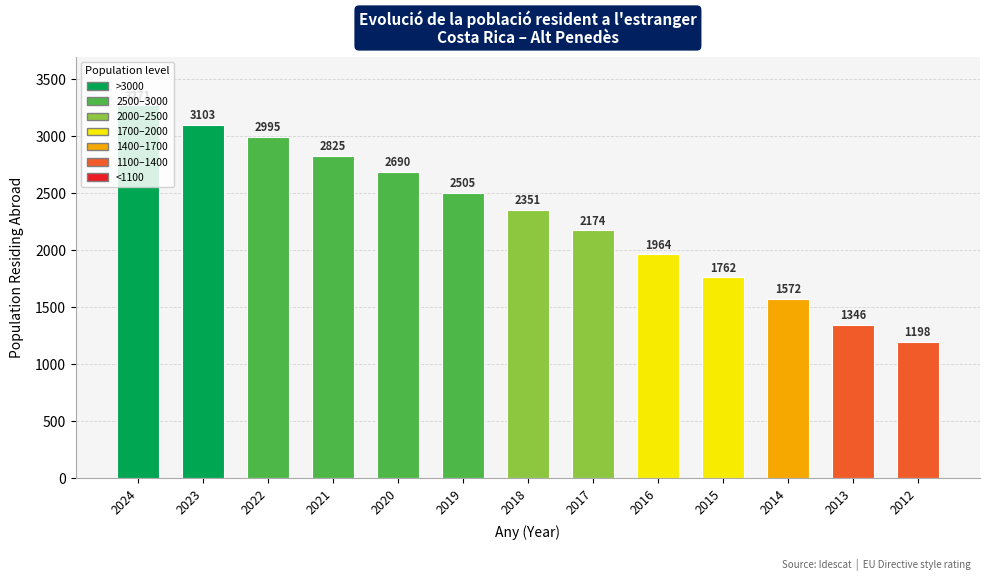

What is the sum of the values at 2020 and 2017?

4864